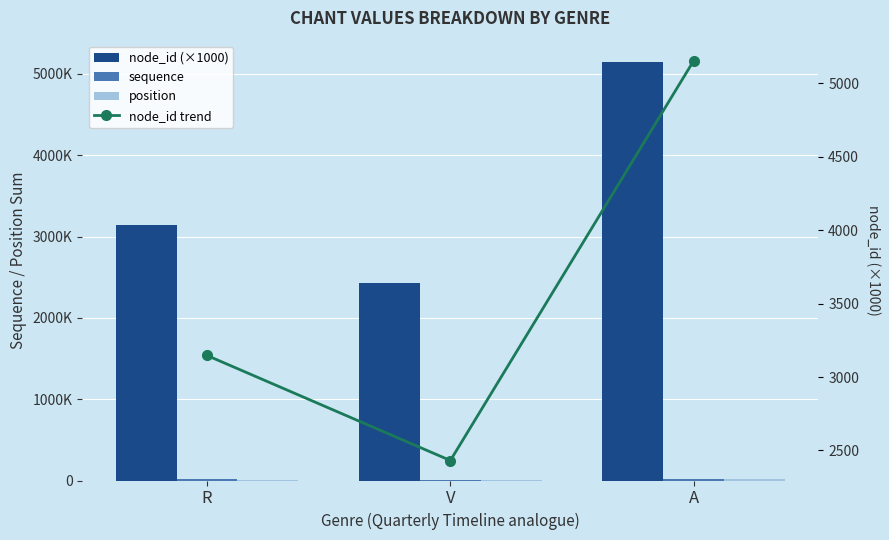

How many values in the node_id (×1000) series are below 3146?

1